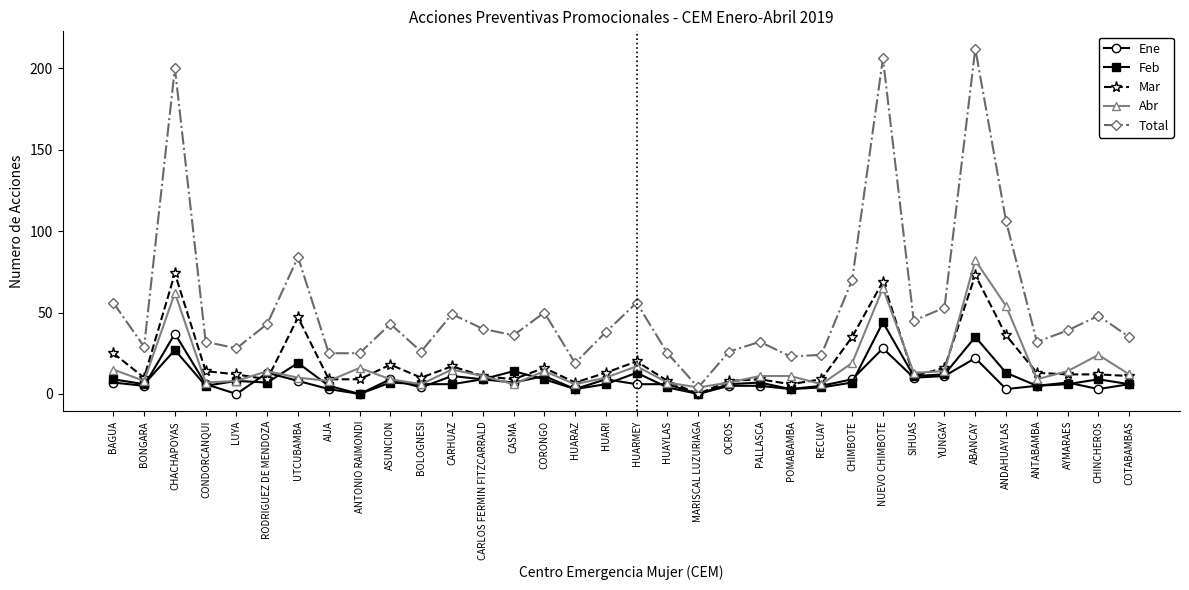

Which series changed the most between RECUAY and AYMARAES?

Total